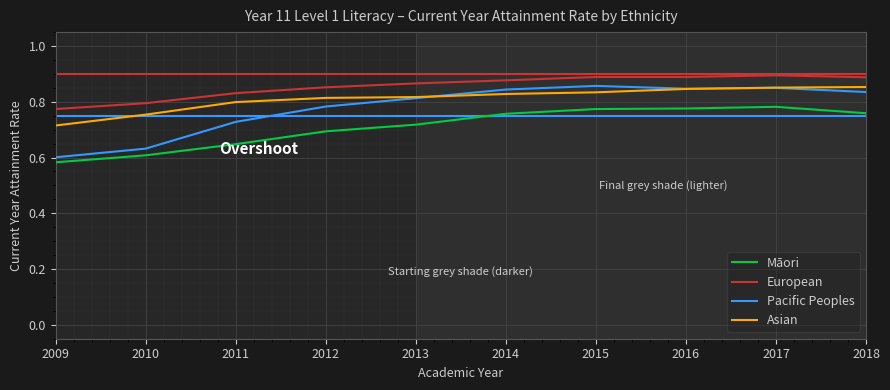

Where is Pacific Peoples nearest to the value 0?

2009